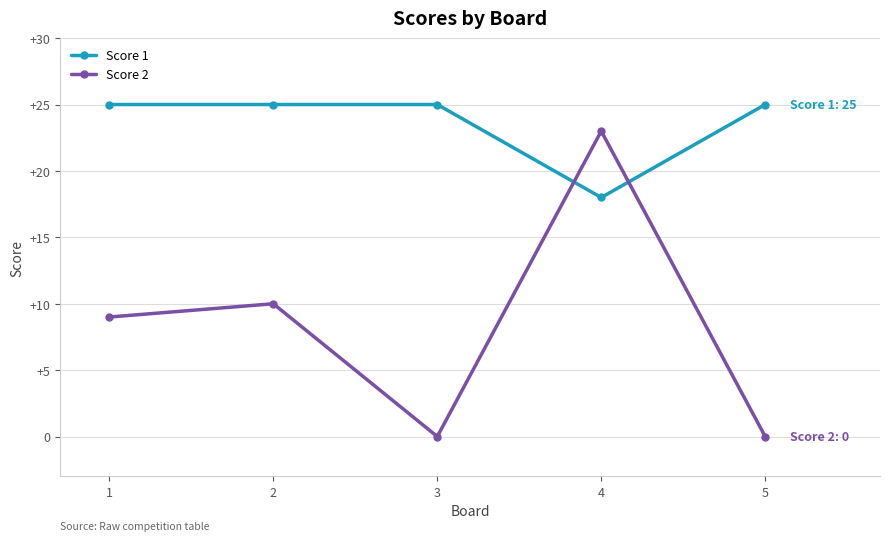

Reading right to left, list all the values displayed in this chart.

Score 1: 25	18	25	25	25
Score 2: 0	23	0	10	9